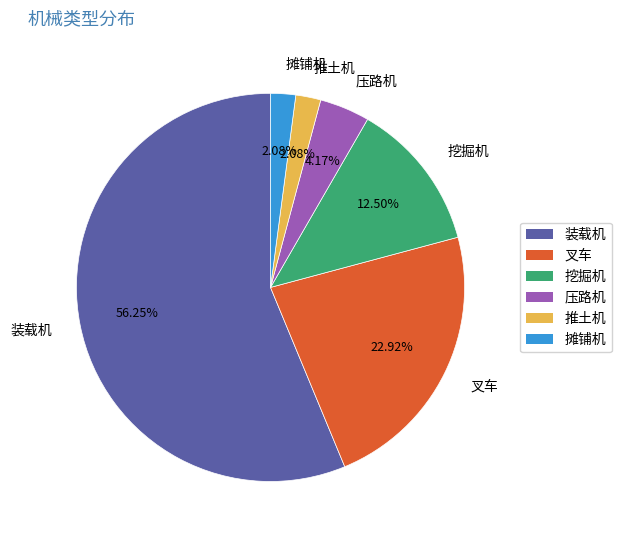

Which slice is the largest?

装载机